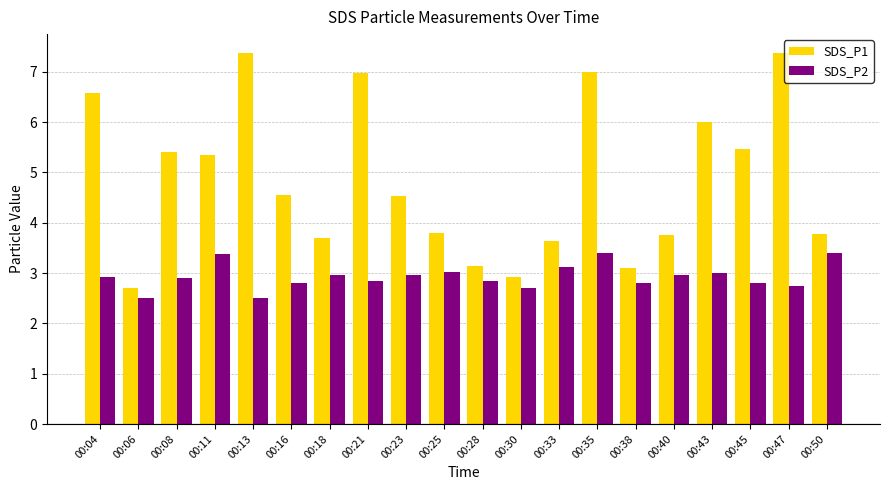

What is the difference between the maximum and minimum values in the SDS_P1 series?

4.7